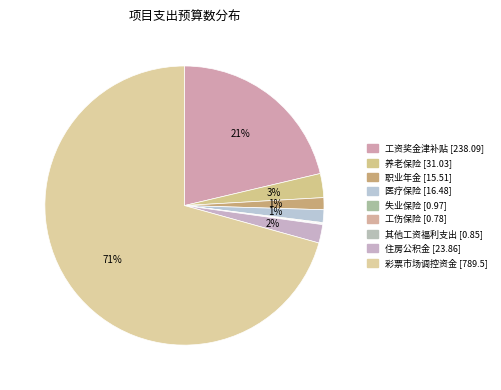

Which slice represents more than half of the pie?

彩票市场调控资金